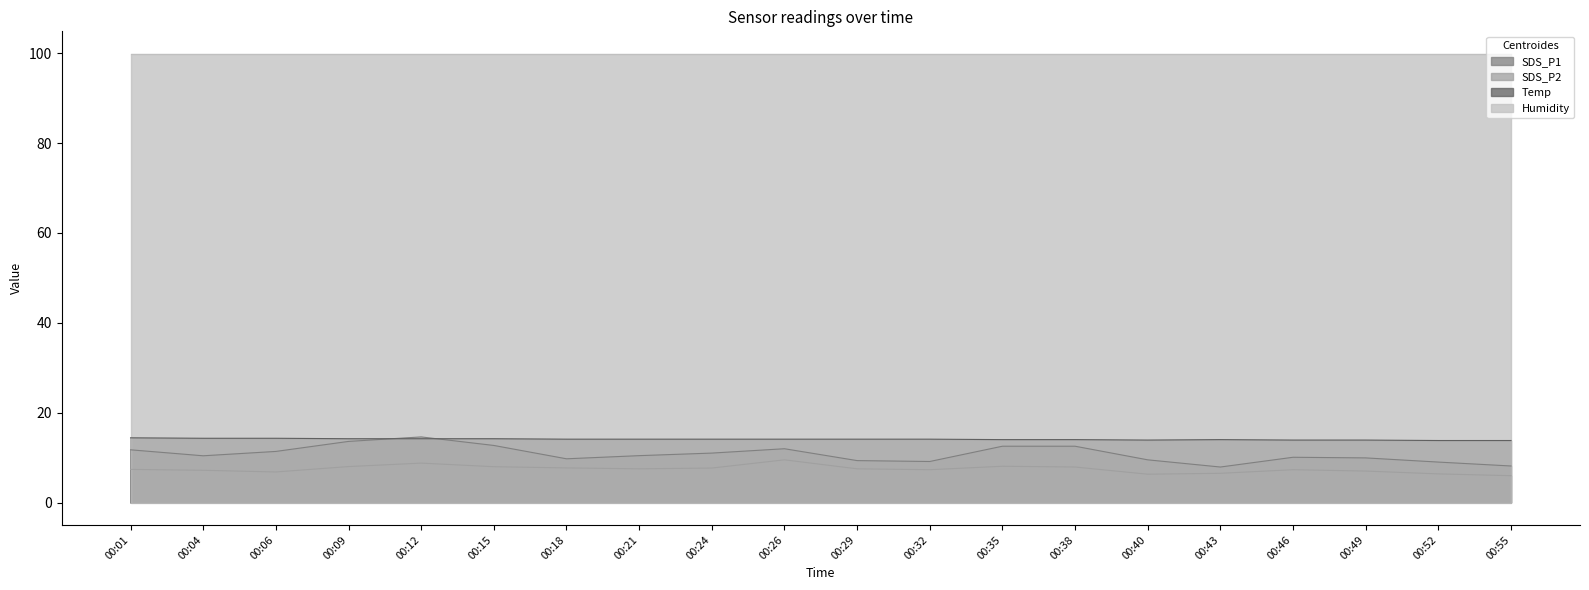

What is the highest value of the SDS_P1 series?

14.6